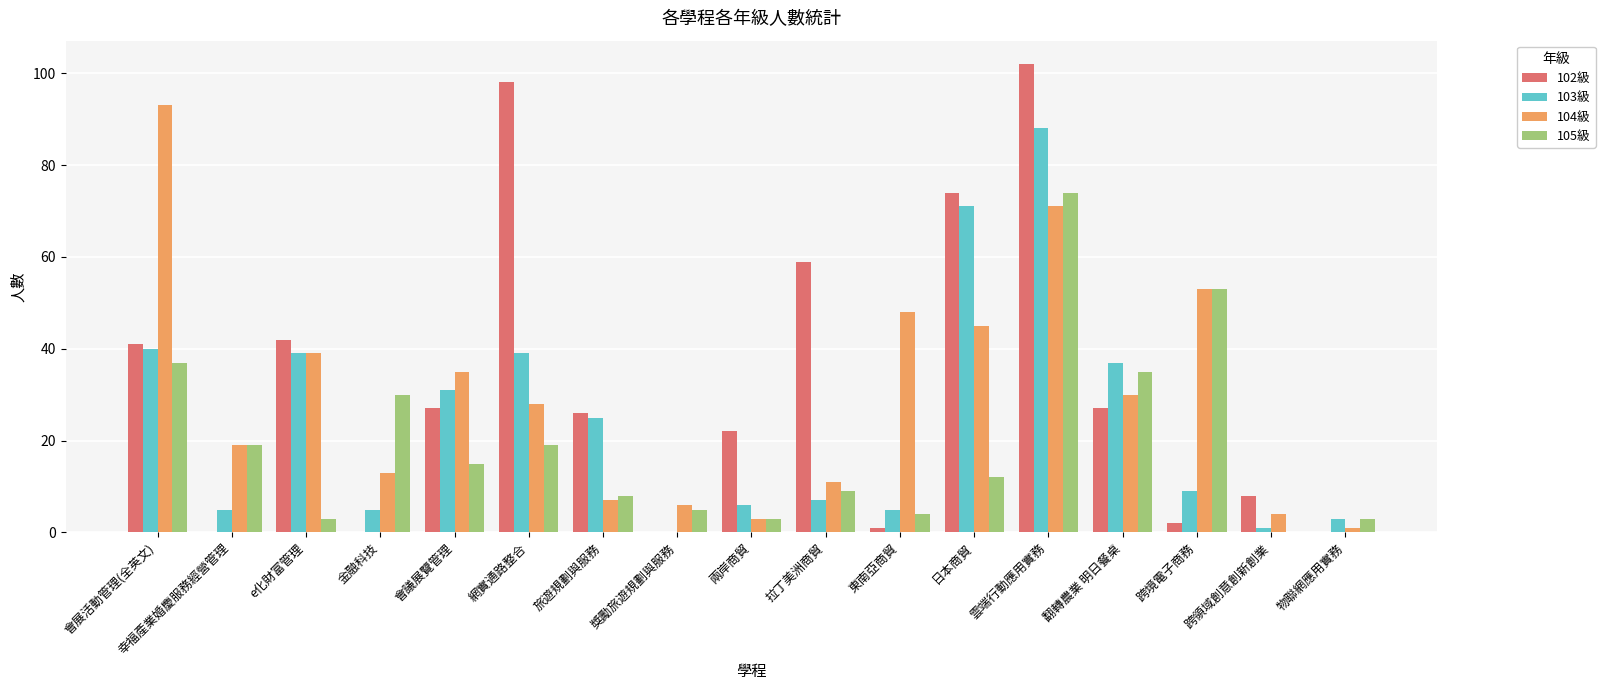

Reading left to right, extract all data points from this chart.

102級: 41	0	42	0	27	98	26	0	22	59	1	74	102	27	2	8	0
103級: 40	5	39	5	31	39	25	0	6	7	5	71	88	37	9	1	3
104級: 93	19	39	13	35	28	7	6	3	11	48	45	71	30	53	4	1
105級: 37	19	3	30	15	19	8	5	3	9	4	12	74	35	53	0	3